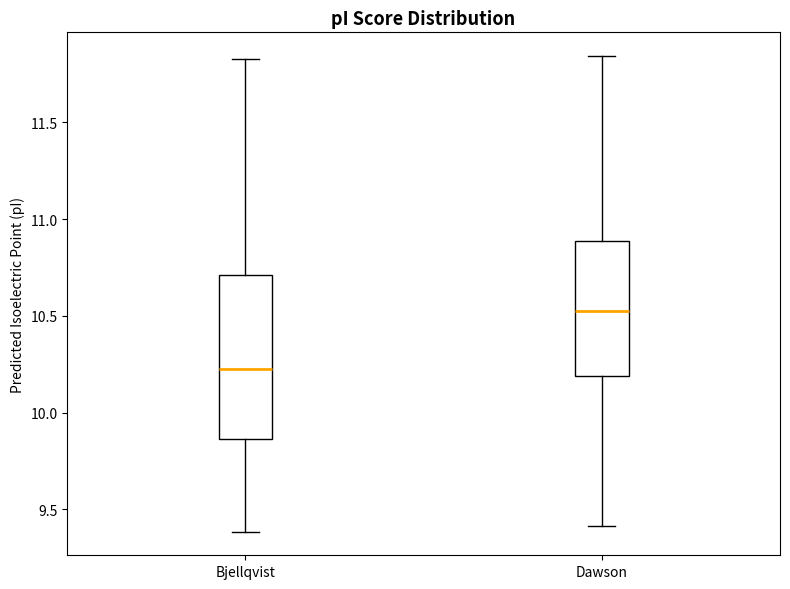

Where does the median line of the box for Dawson sit on the y-axis? The values are not printed on the chart, so give them approximately, as read against the axis.

10.55